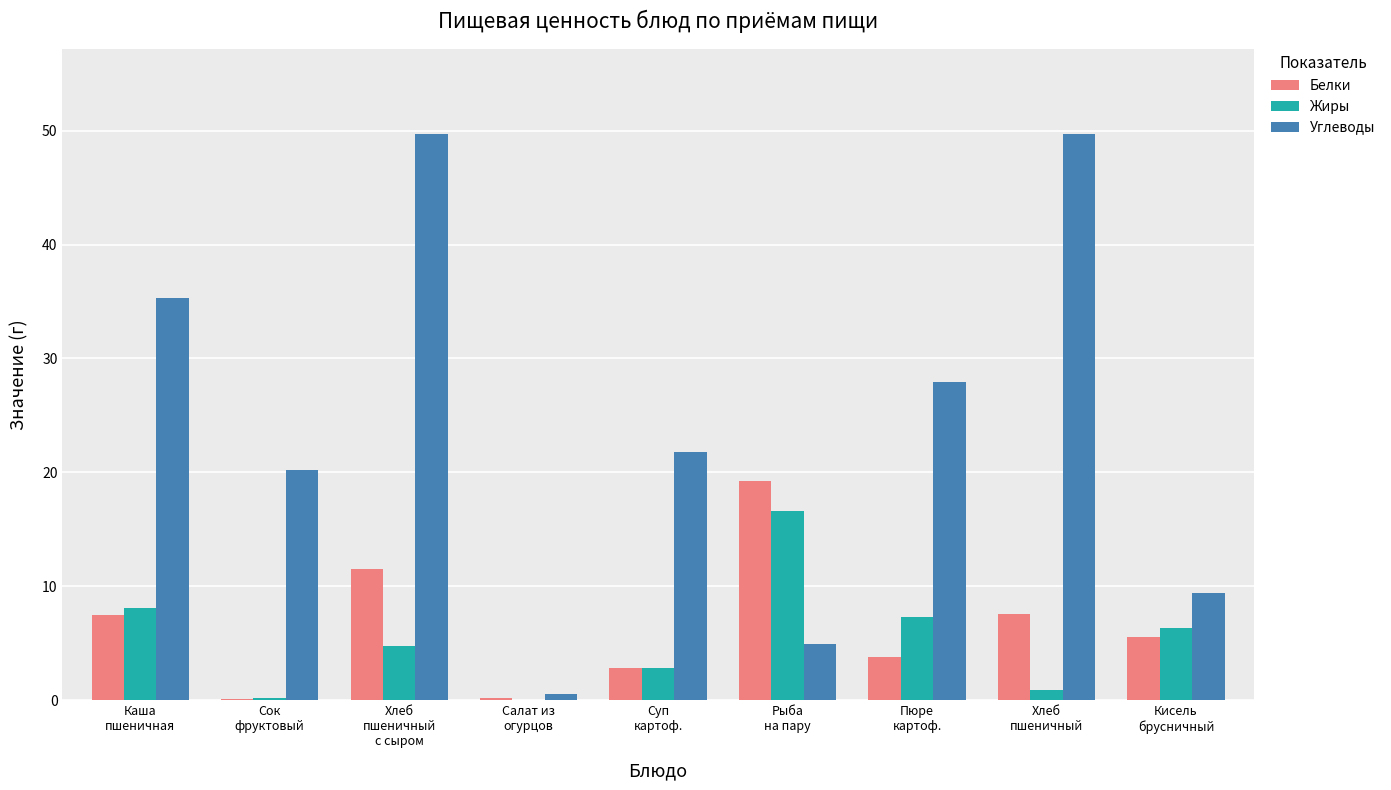

Which series has the widest spread of values?

Углеводы